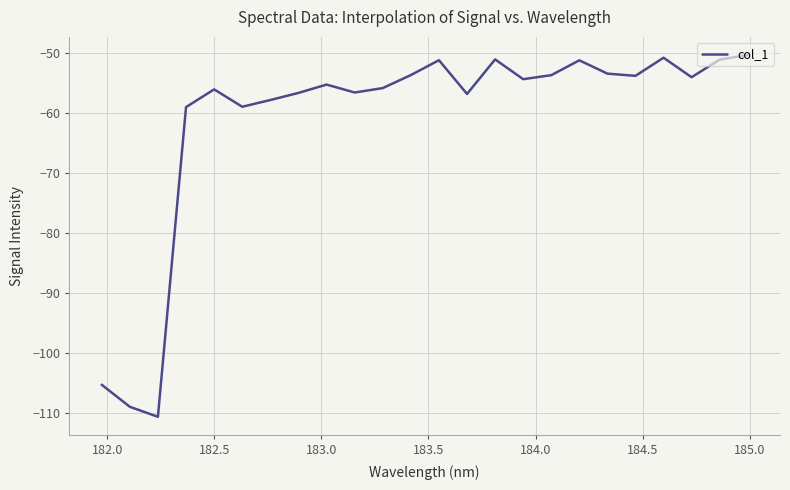

How many interior local peaks (higher than both neighbors) does the data have?

6